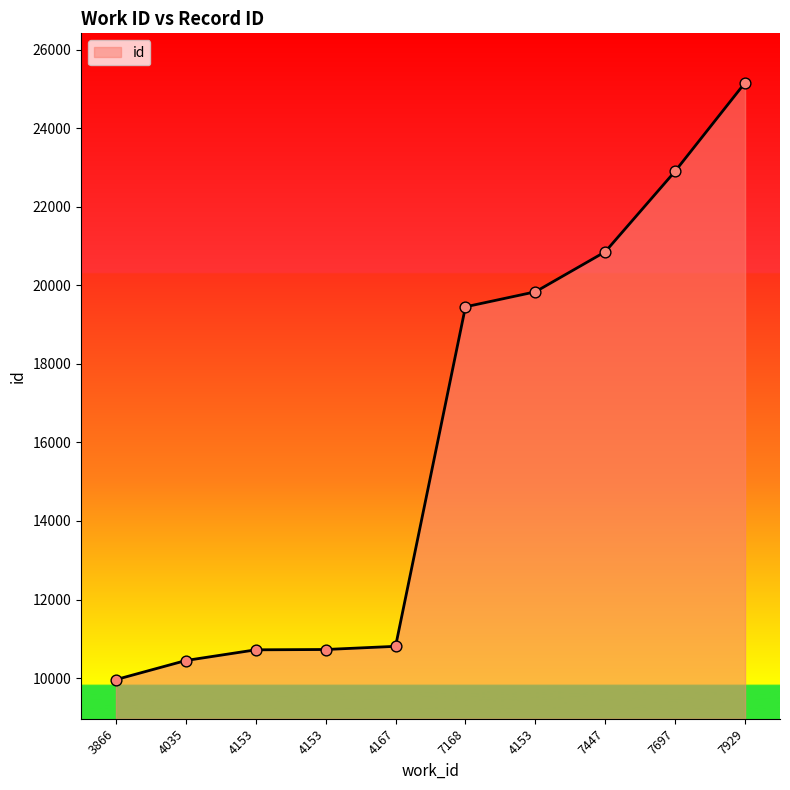

How many lines are shown in the chart?

1